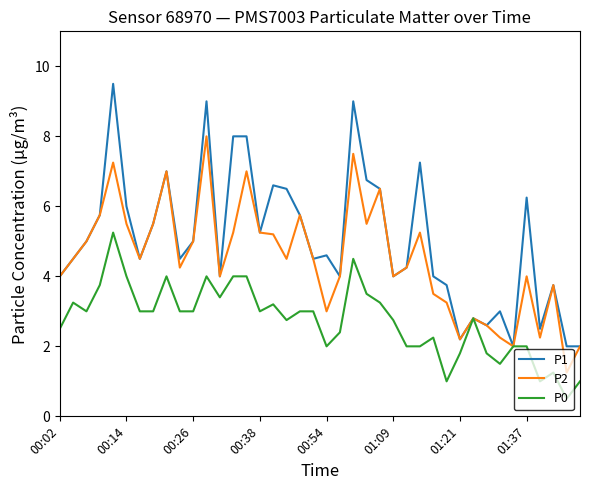

List the series in order of their peak value, lowest first.

P0, P2, P1